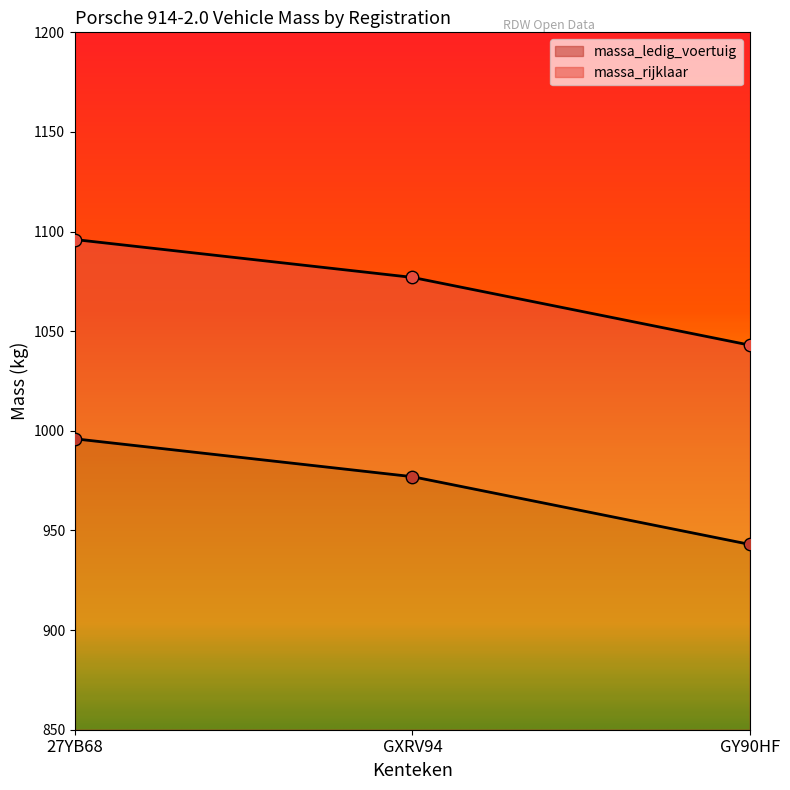

Is the value of massa_ledig_voertuig at 27YB68 greater than the value of massa_rijklaar at 27YB68?

No